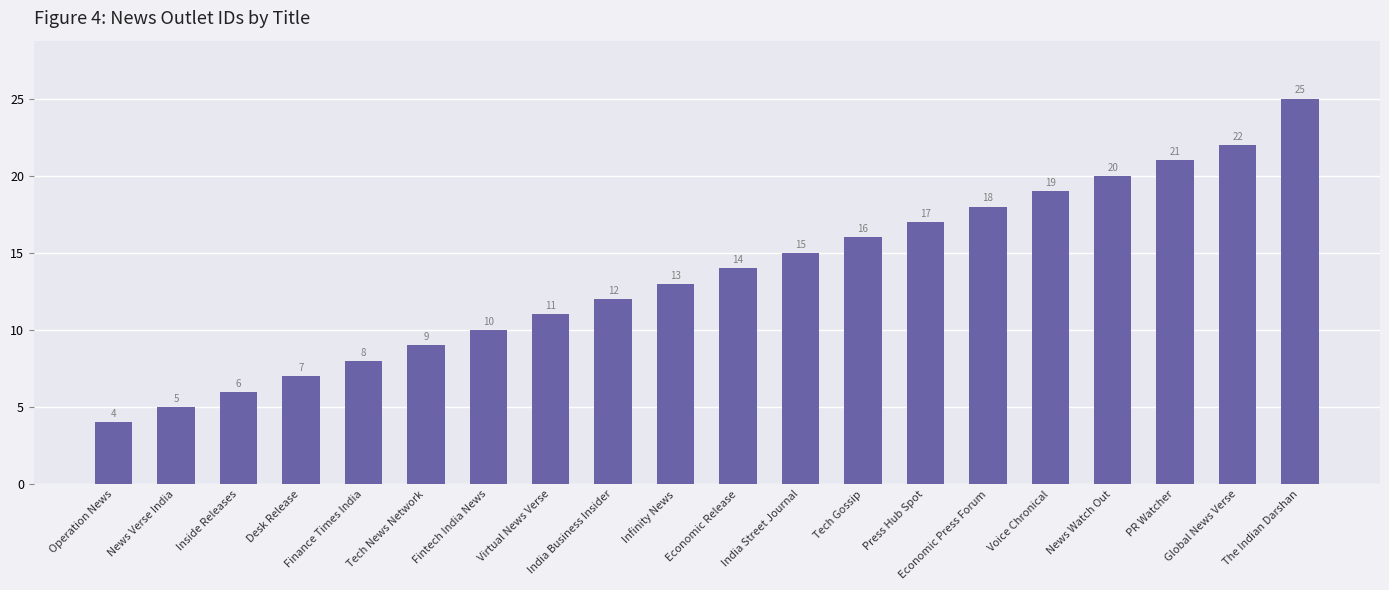

The chart shows a value of 31 at Economic Press Forum. True or false?

False